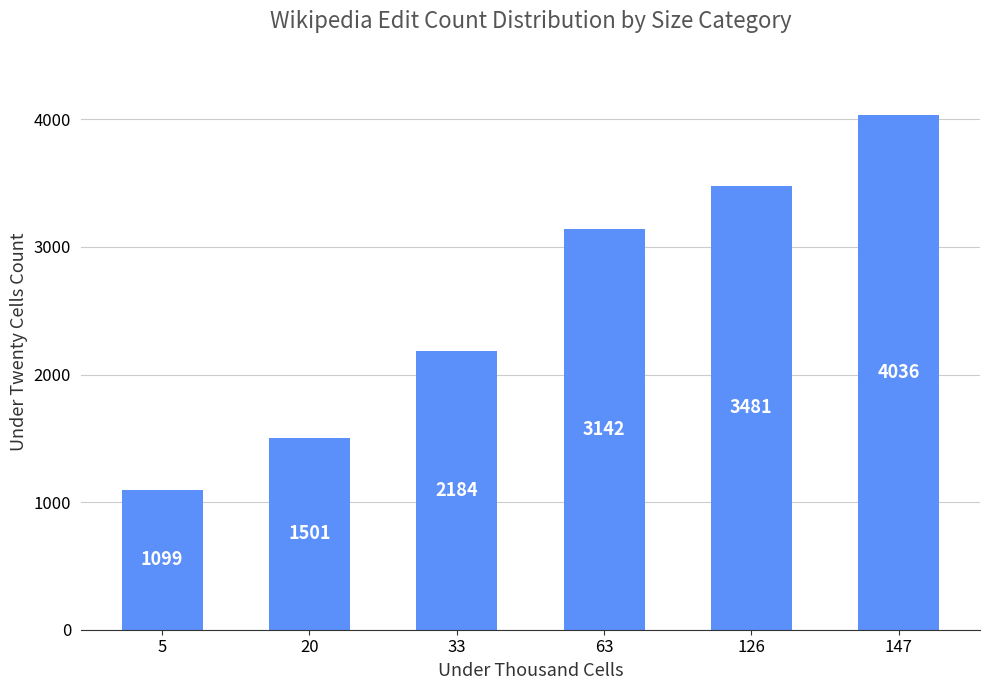

Which label corresponds to the smallest value in the chart?

5